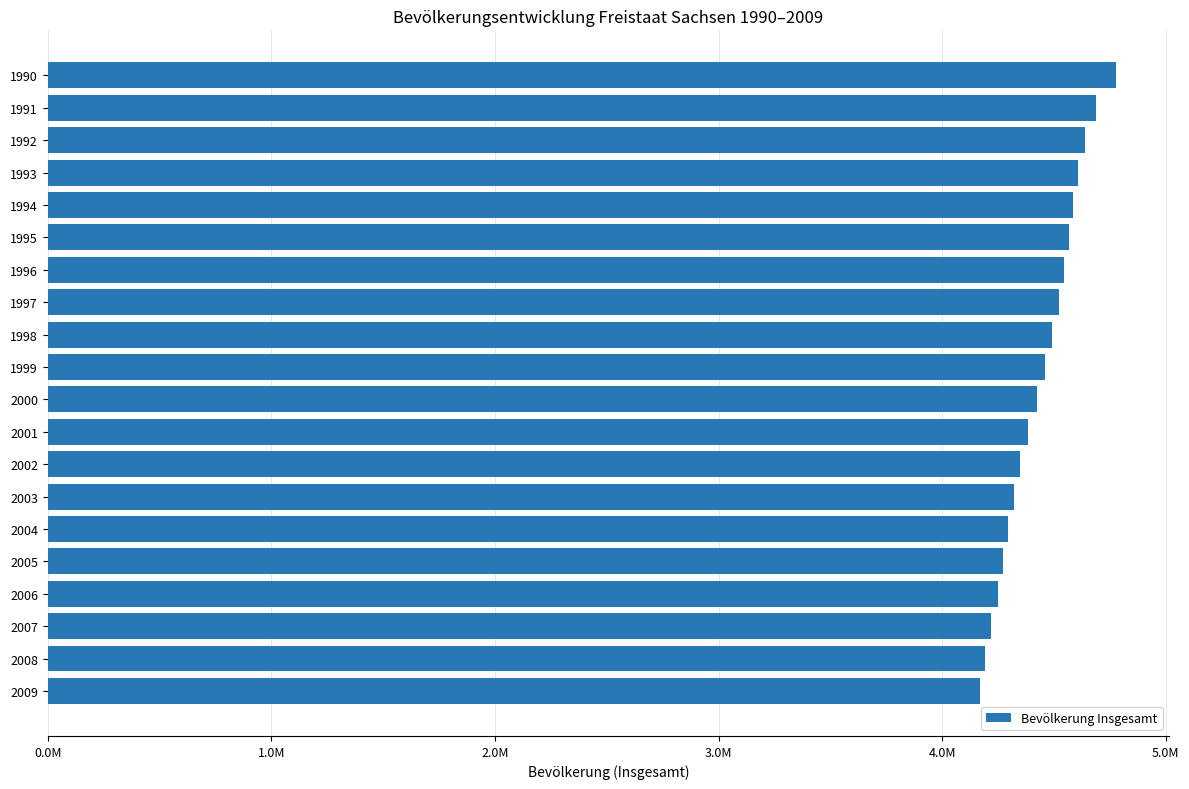

Does the chart contain any negative values?

No